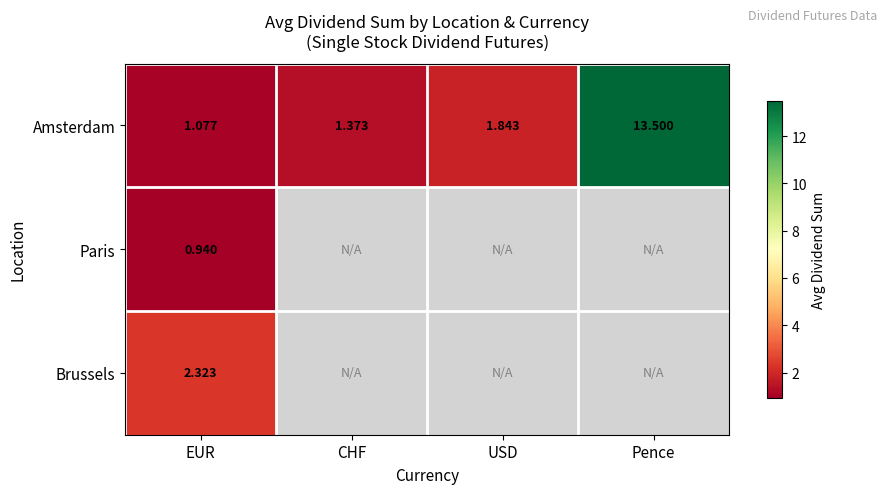

Where is Amsterdam nearest to the value 7?

USD